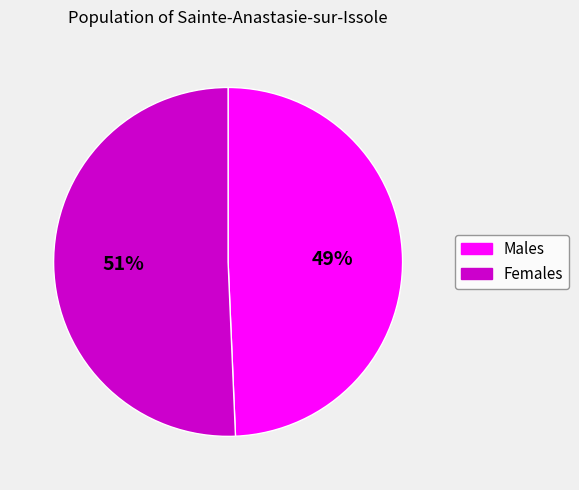

To the nearest percent, what is the average slice percentage?

50%